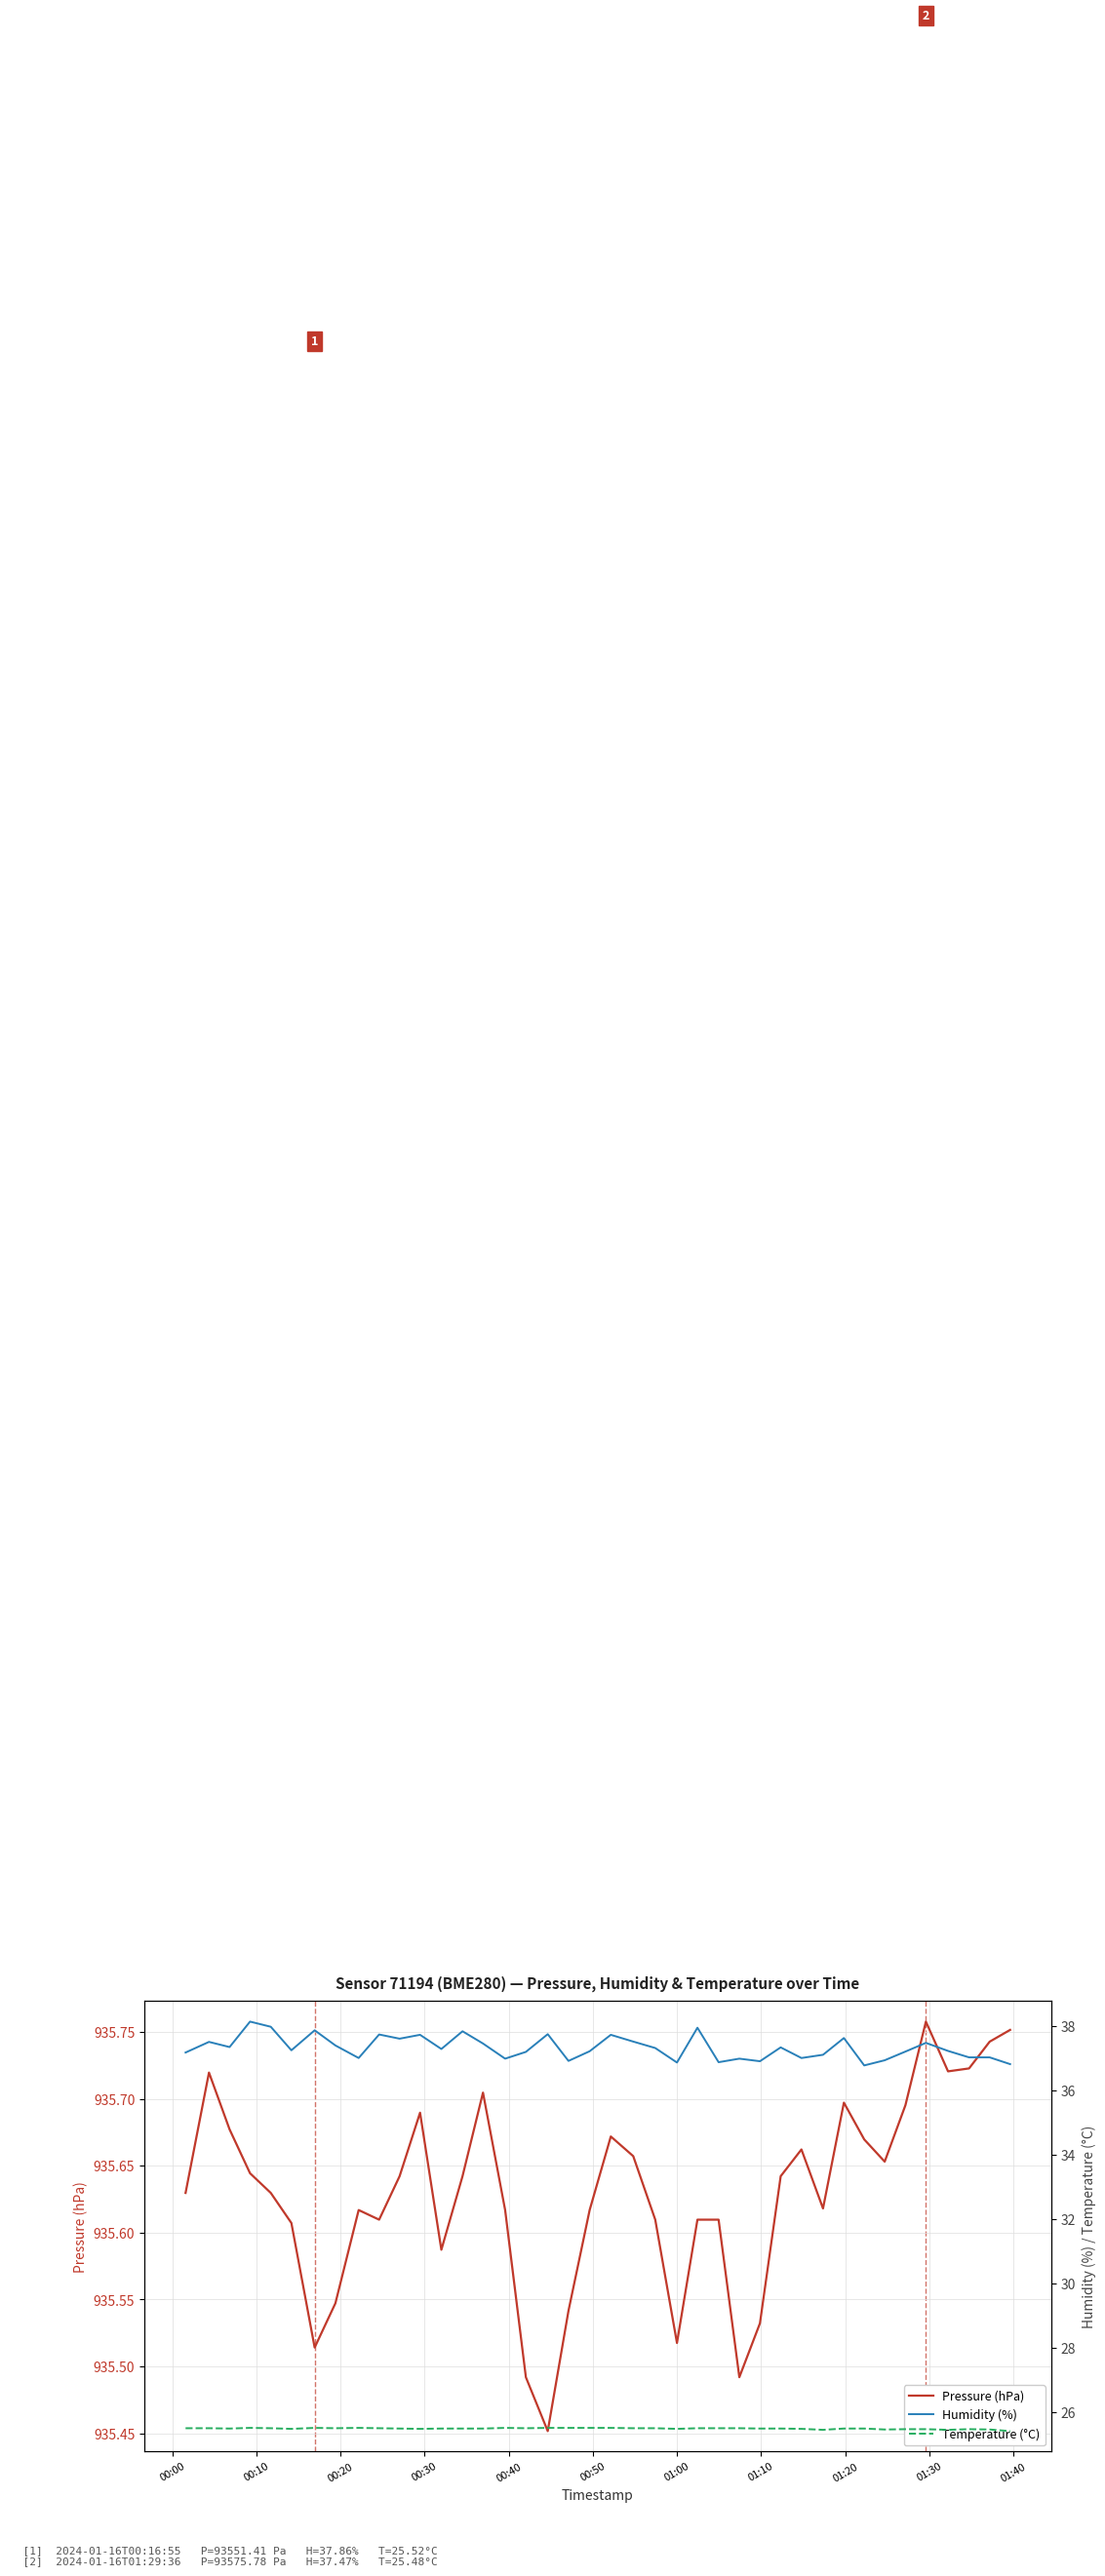

What is the approximate value of Temperature (°C) at 00:20?

25.5